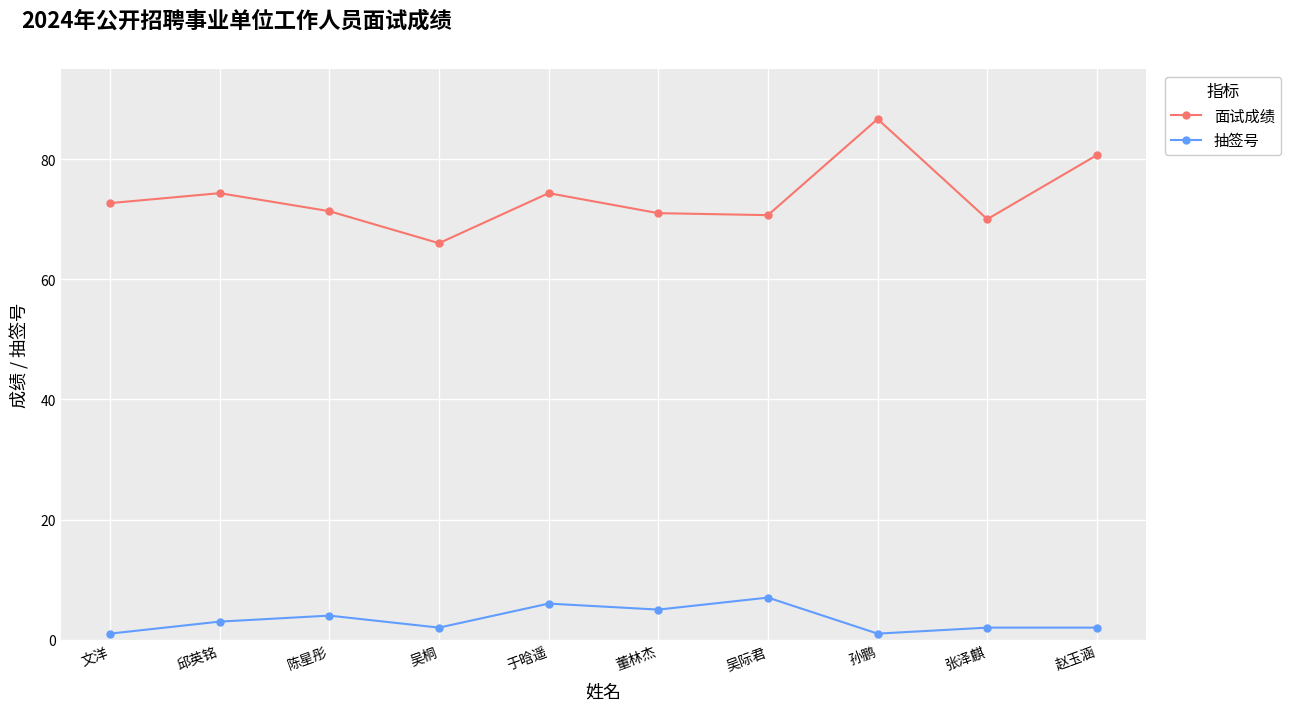

True or false: 面试成绩 and 抽签号 cross at least once.

False